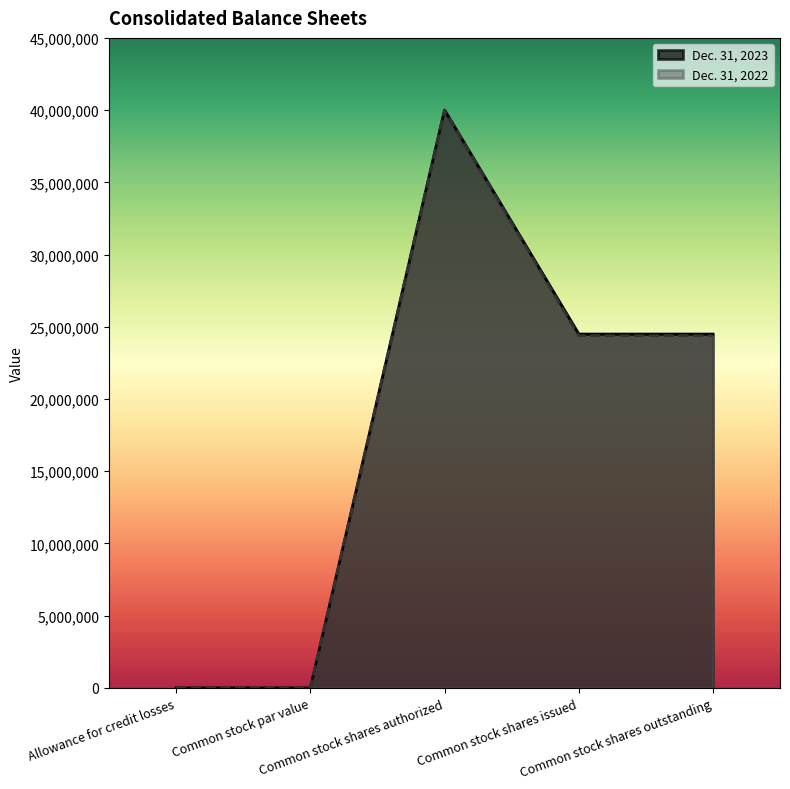

How many categories are shown in the chart?

5